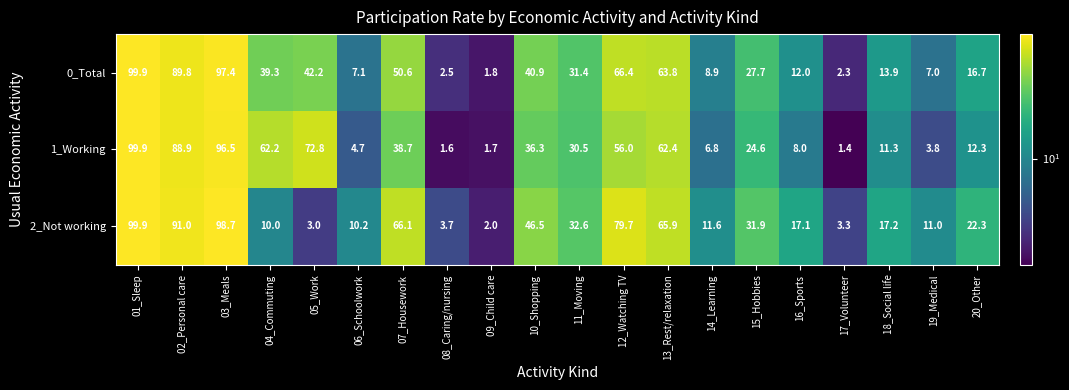

At which label is 0_Total closest to 50?

07_Housework